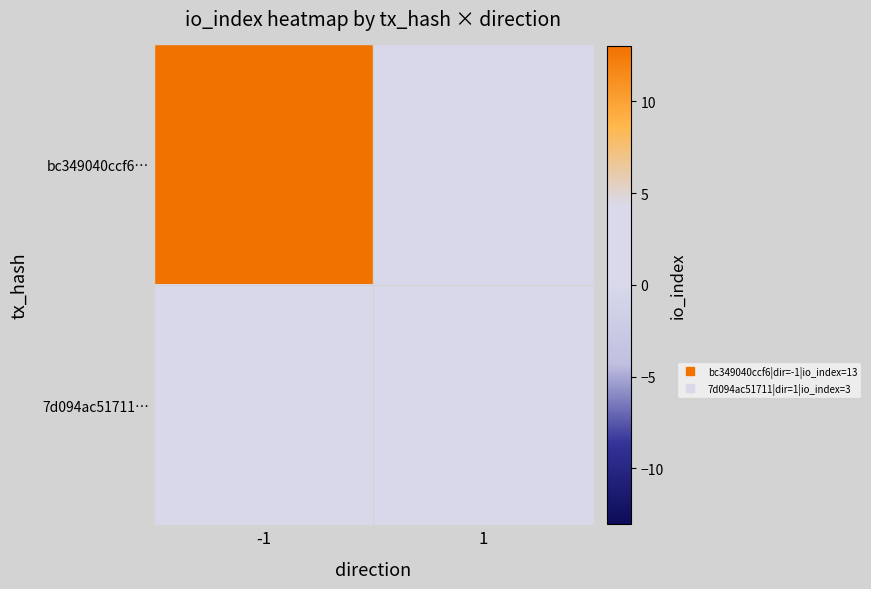

What is the total value across all series at 1?

3